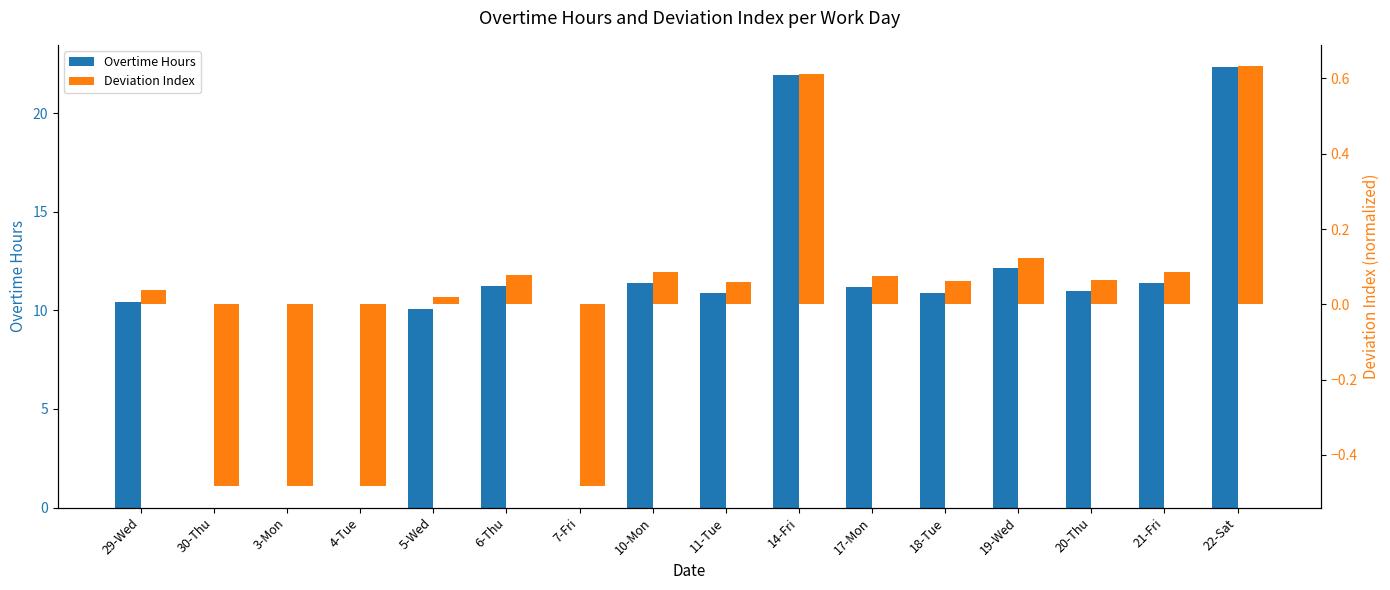

Which series has the widest spread of values?

Overtime Hours